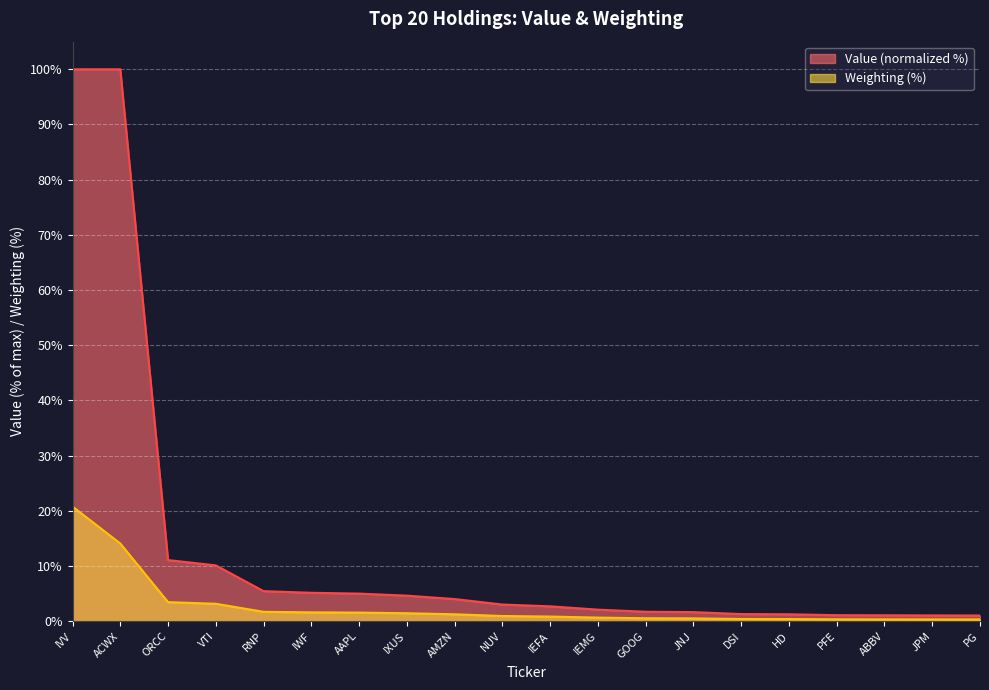

True or false: the data has more than 1 interior local peaks.

False